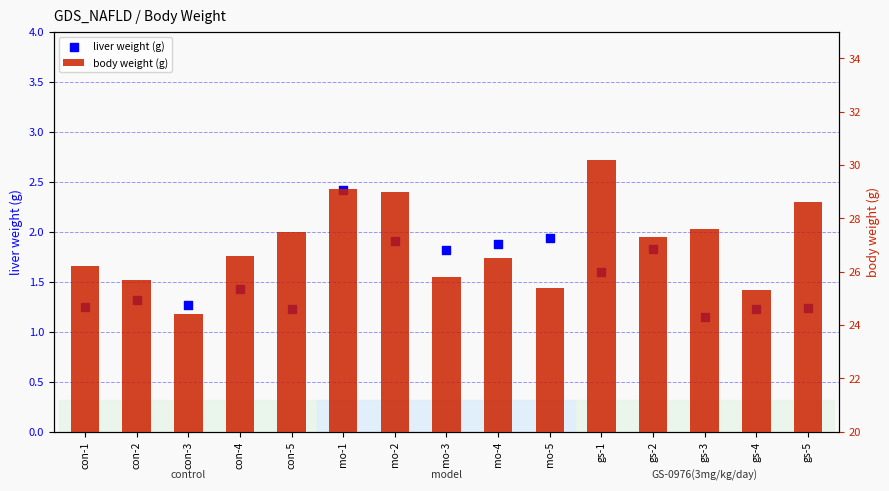

What are all the series names shown in the legend?

liver weight (g), body weight (g)